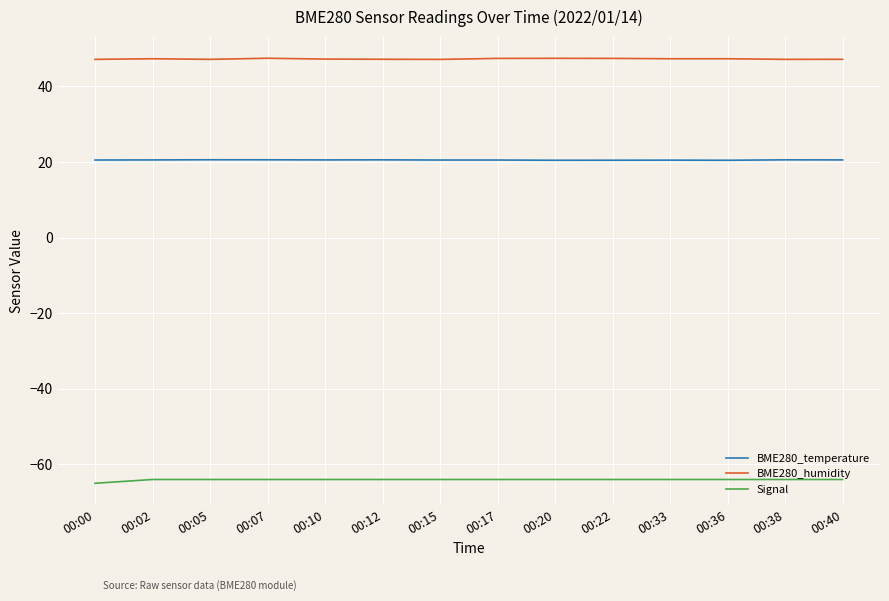

Rank the series at 00:20 from lowest to highest value.

Signal, BME280_temperature, BME280_humidity